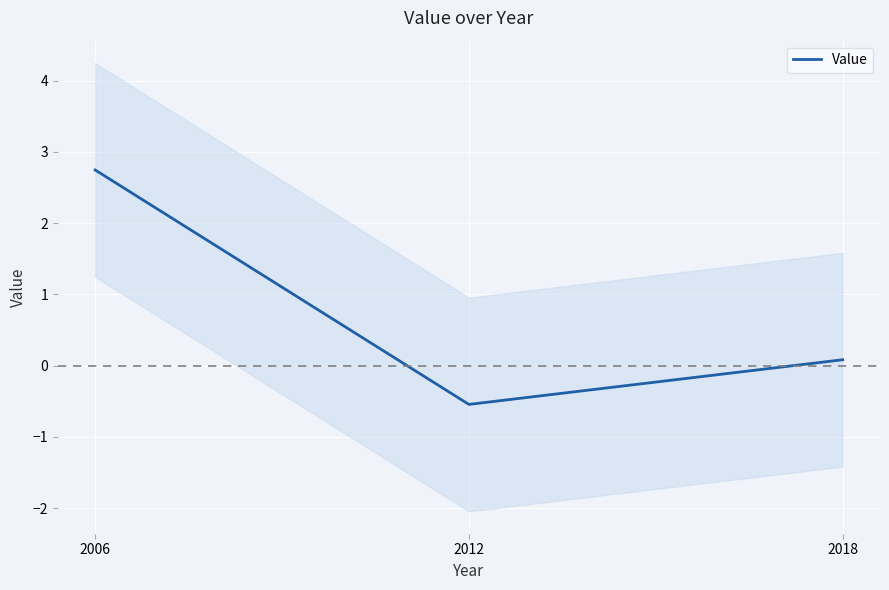

The value at 2012 is -1.0. True or false?

False